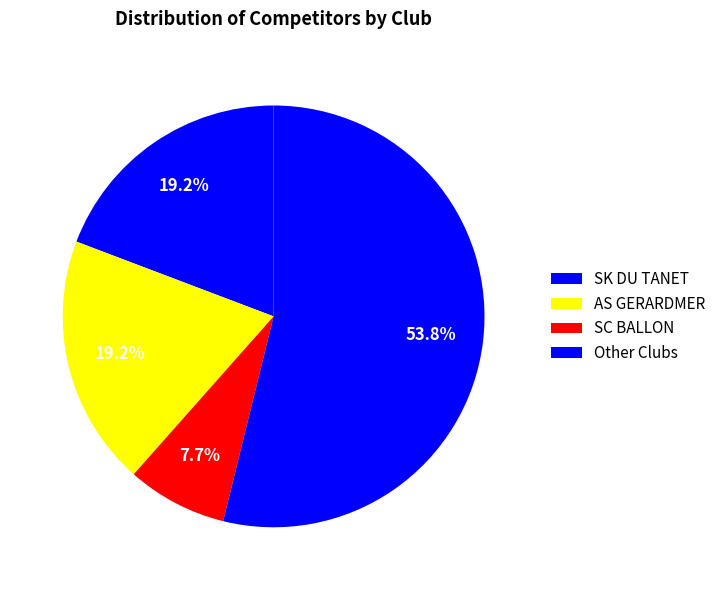

To the nearest percent, what is the average slice percentage?

25%